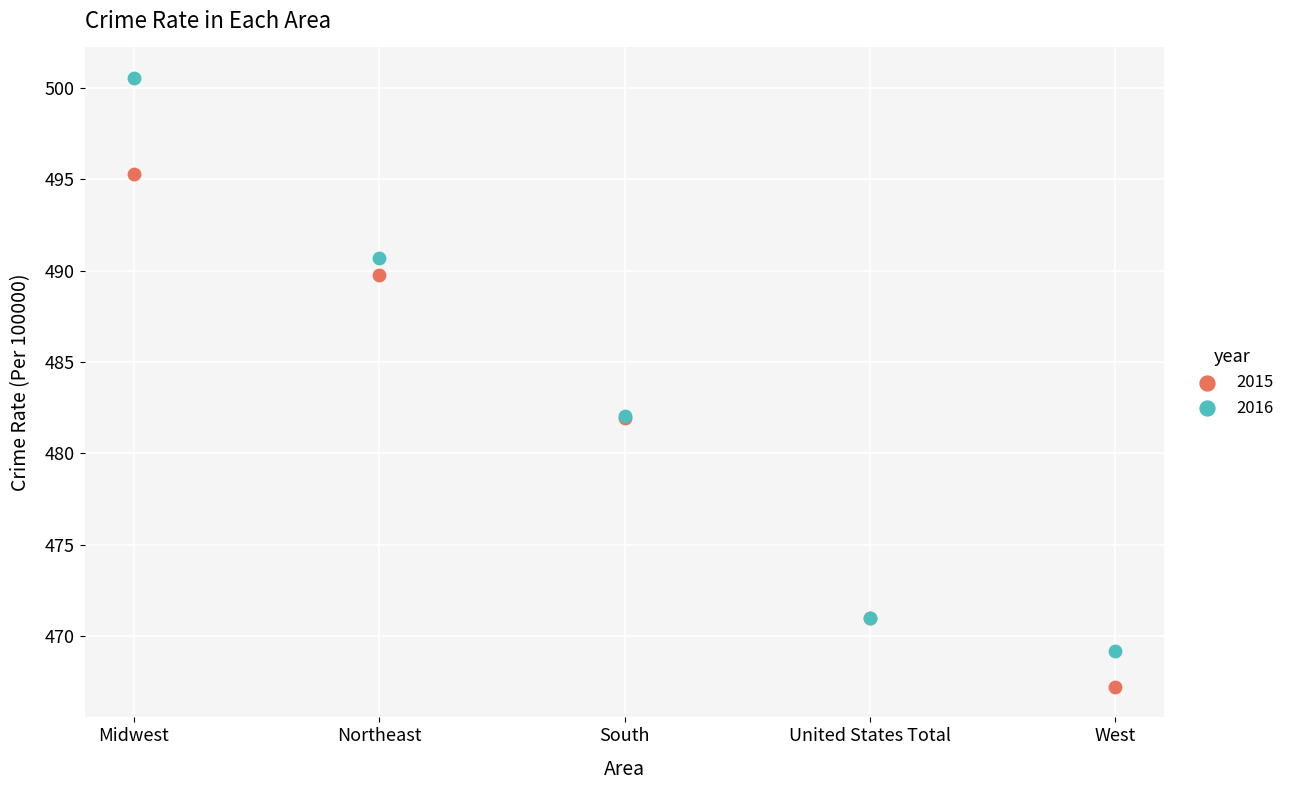

Which series contains the highest Y value?

2016